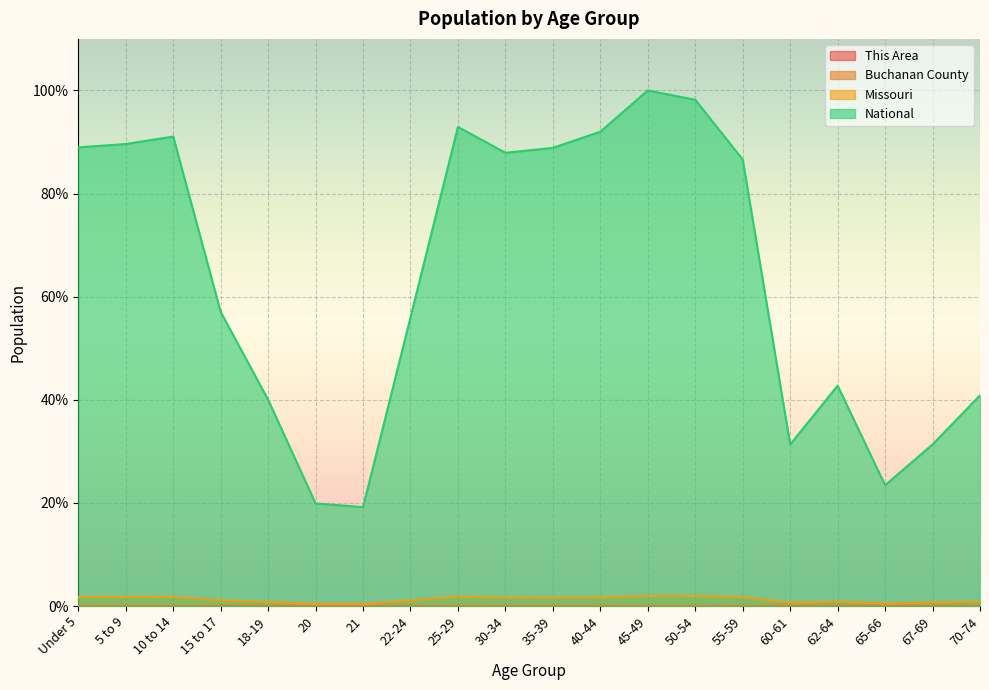

List the labels in order of Missouri value, smallest first.

21, 20, 65-66, 60-61, 67-69, 18-19, 62-64, 70-74, 22-24, 15 to 17, 35-39, 30-34, 40-44, 55-59, Under 5, 5 to 9, 10 to 14, 25-29, 50-54, 45-49